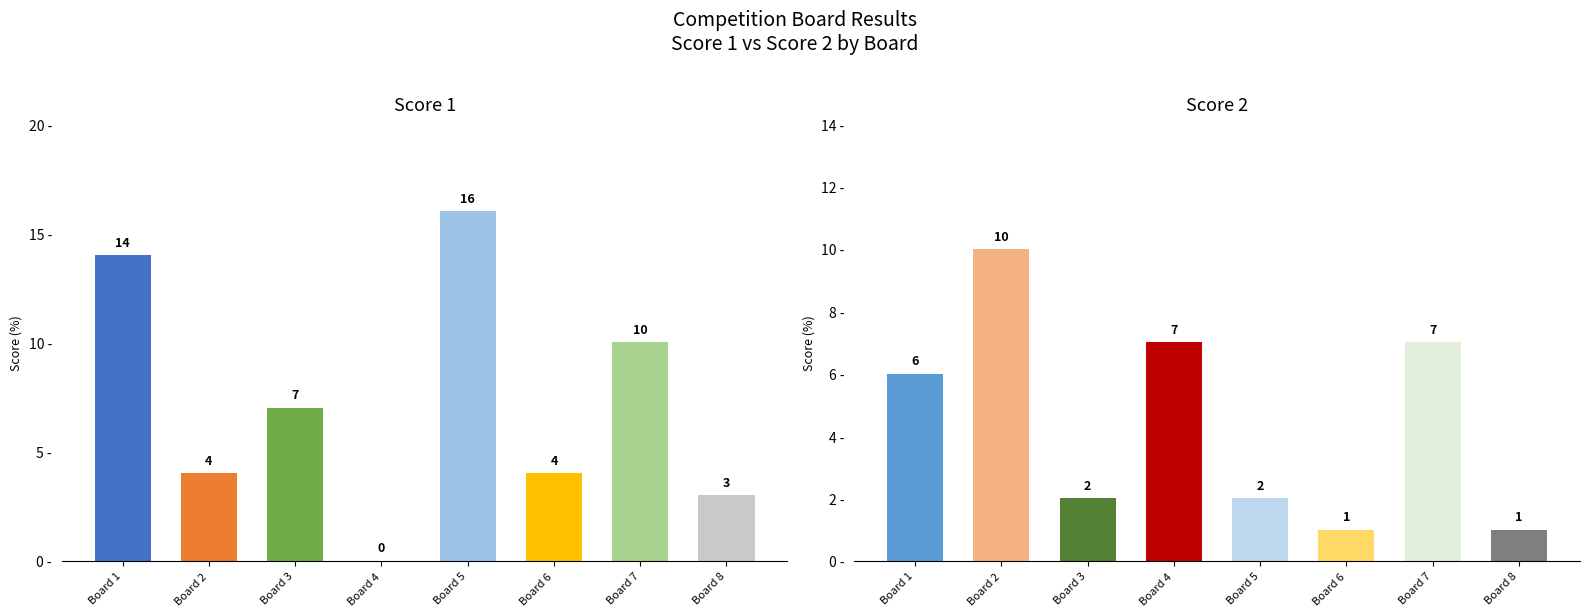

At which category does the chart reach its peak across all series?

Board 5